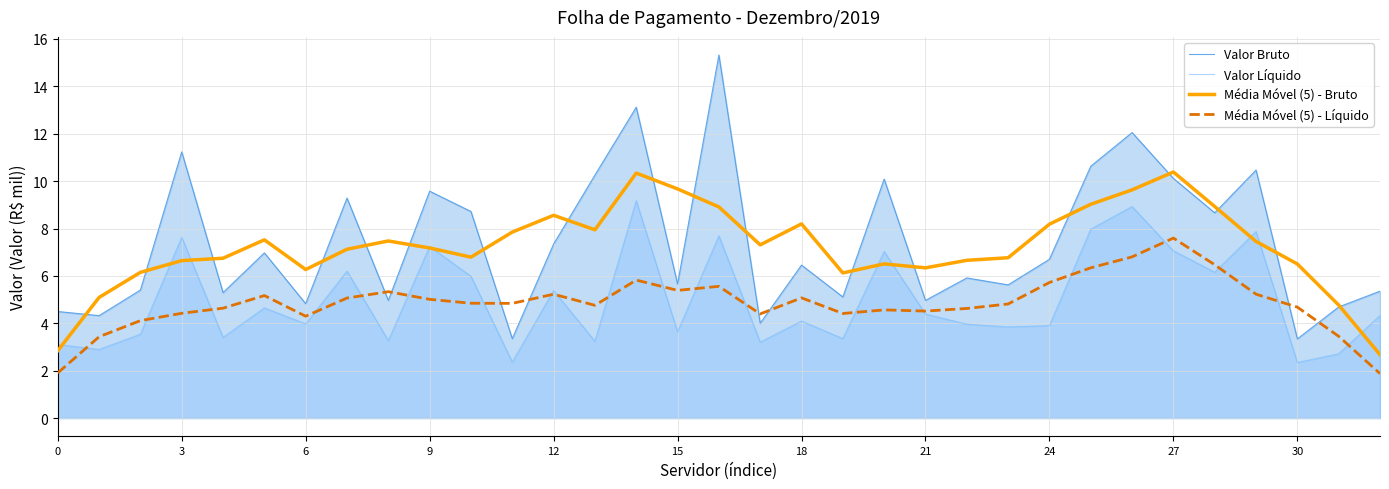

What is the label of the 24th point from the left?

23